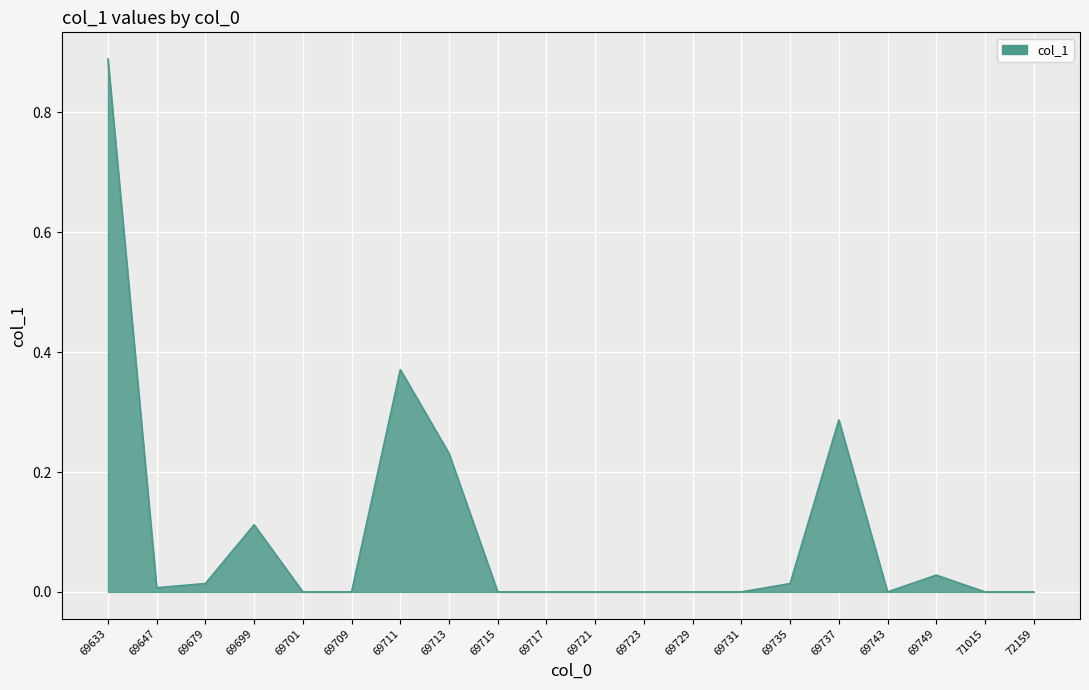

At which category does the chart reach its peak across all series?

69633